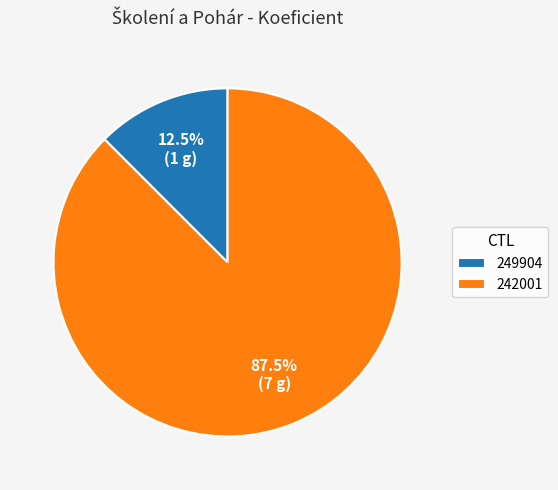

Do 249904 and 242001 together represent more than half of the pie?

Yes